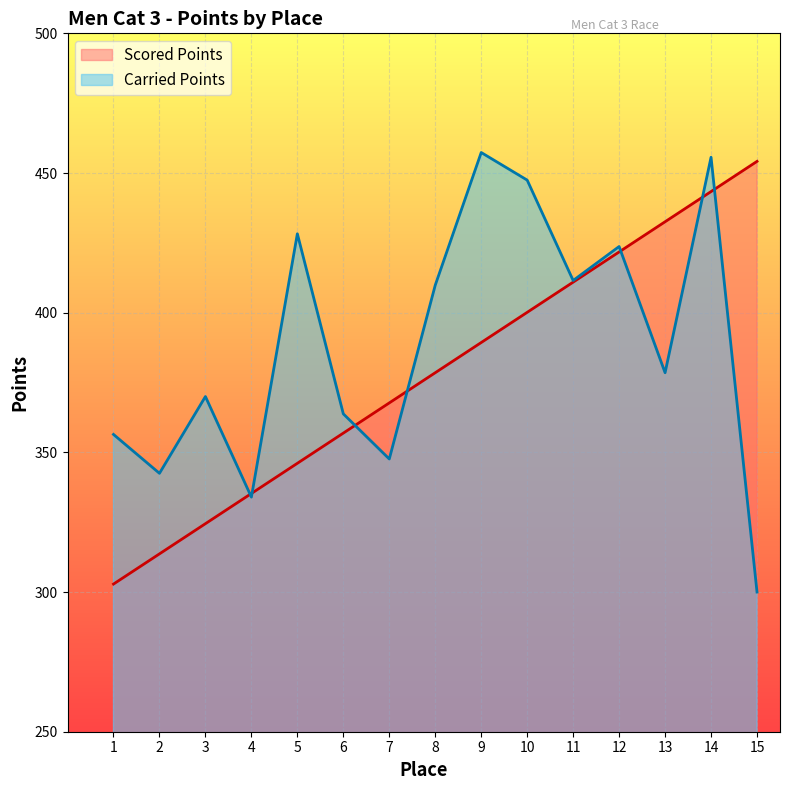

List the series in order of their overall mean, lowest first.

Scored Points, Carried Points